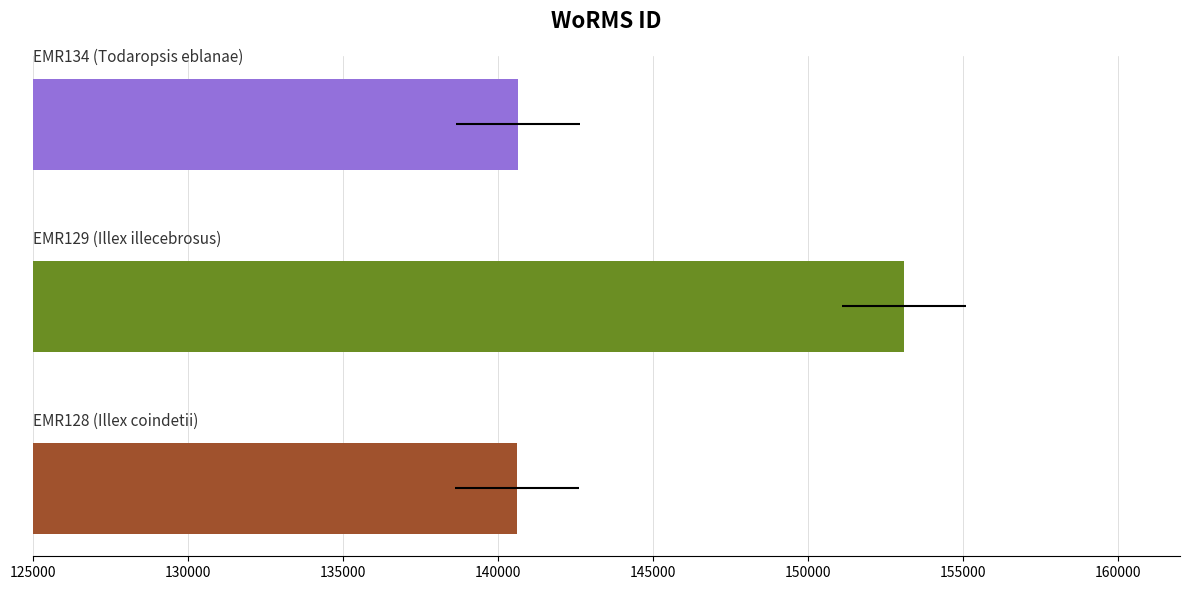

The value at 130000 is 153087. True or false?

True